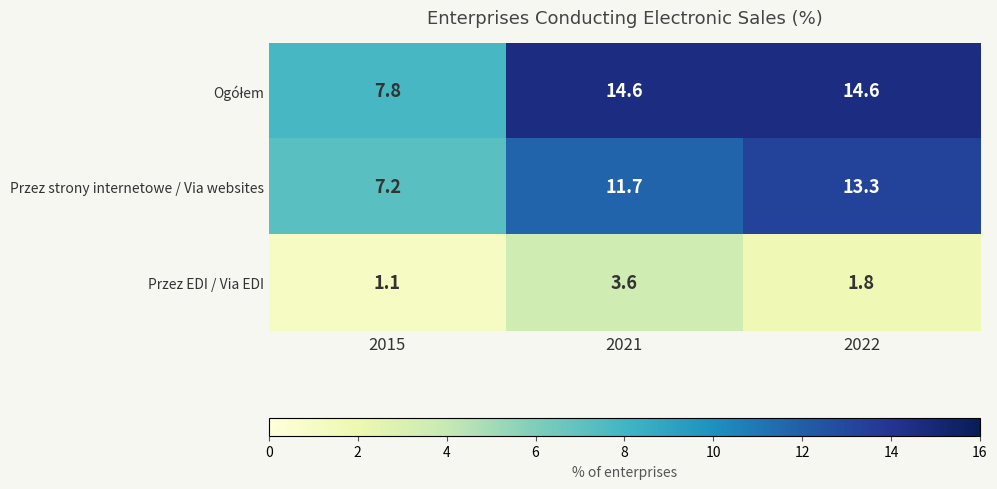

At which label does Przez strony internetowe / Via websites first exceed 11?

2021